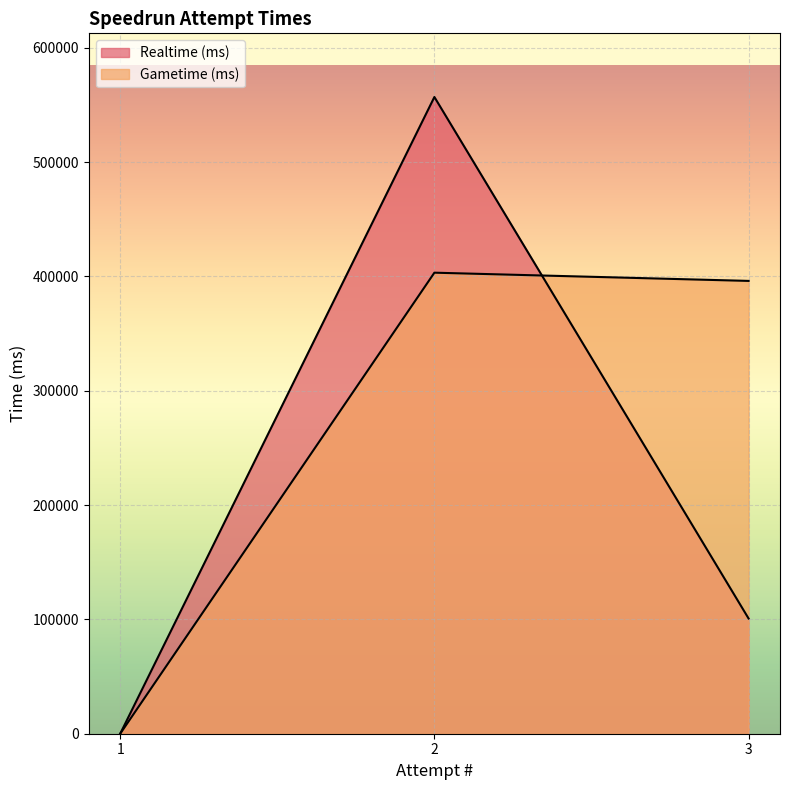

Where does the Realtime (ms) series first go above 100789?

2